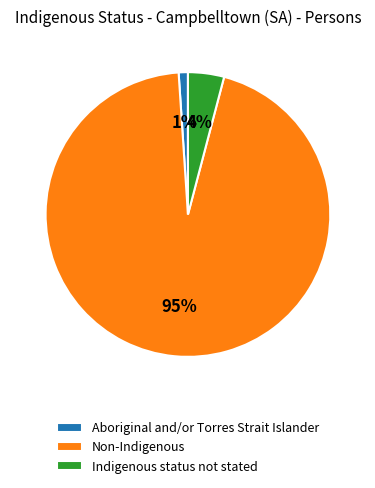

Rank the categories by value from highest to lowest.

Non-Indigenous, Indigenous status not stated, Aboriginal and/or Torres Strait Islander